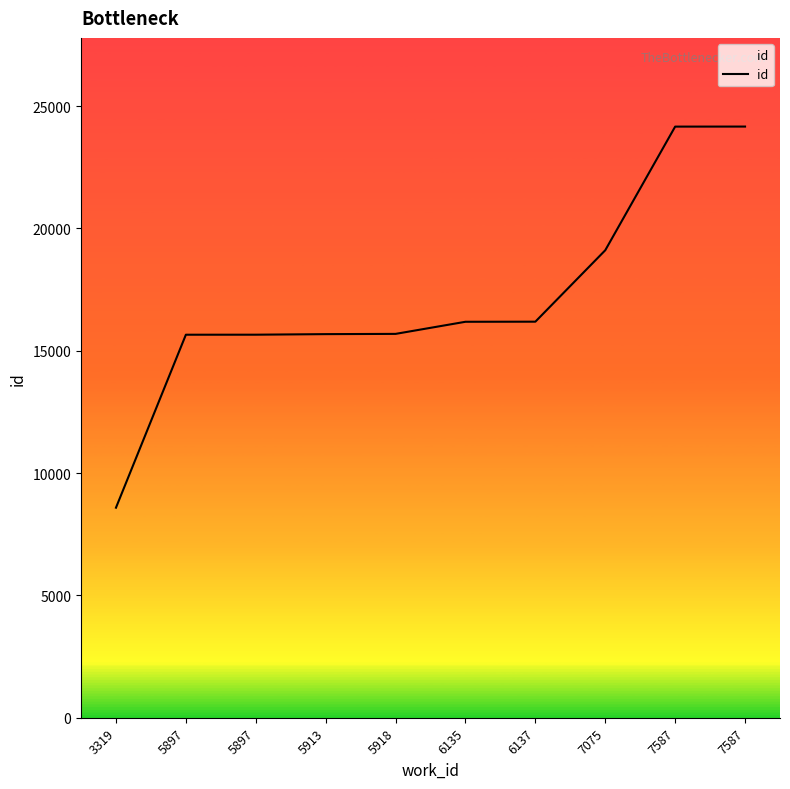

How many values are below 16186?

5